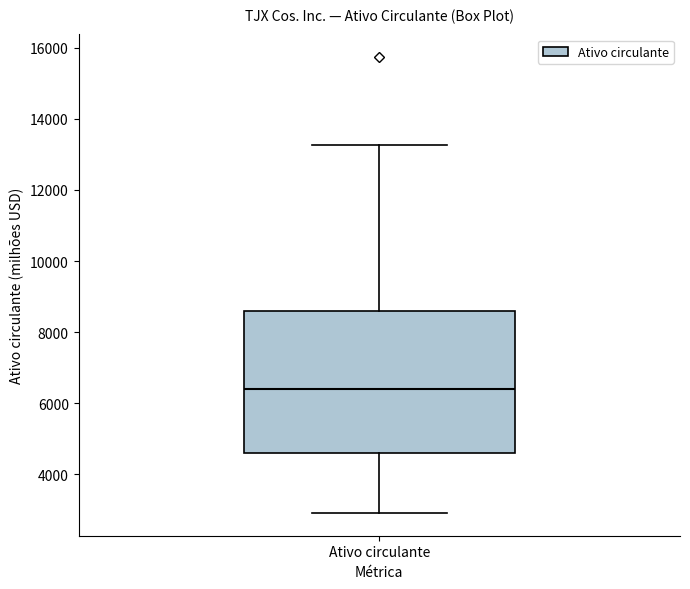

Transcribe this box plot: give where the median line is, the range the box spans, and where the two whiskers end, as read against the y-axis. The values are not printed on the chart, so give them approximately, as read against the axis.

median 6400, box 4600 to 8600, whiskers 3000 to 13200